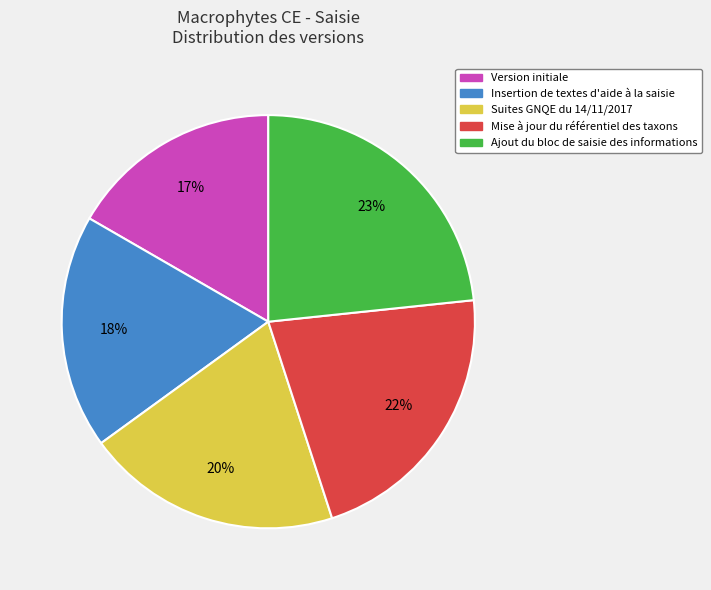

Rank the categories by value from lowest to highest.

Version initiale, Insertion de textes d'aide à la saisie, Suites GNQE du 14/11/2017, Mise à jour du référentiel des taxons, Ajout du bloc de saisie des informations